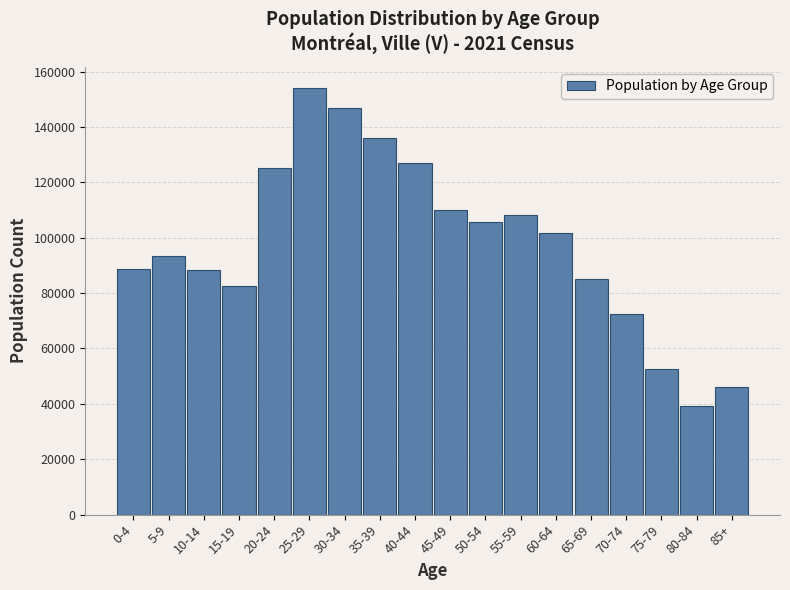

What is the maximum value shown in the chart?

153995